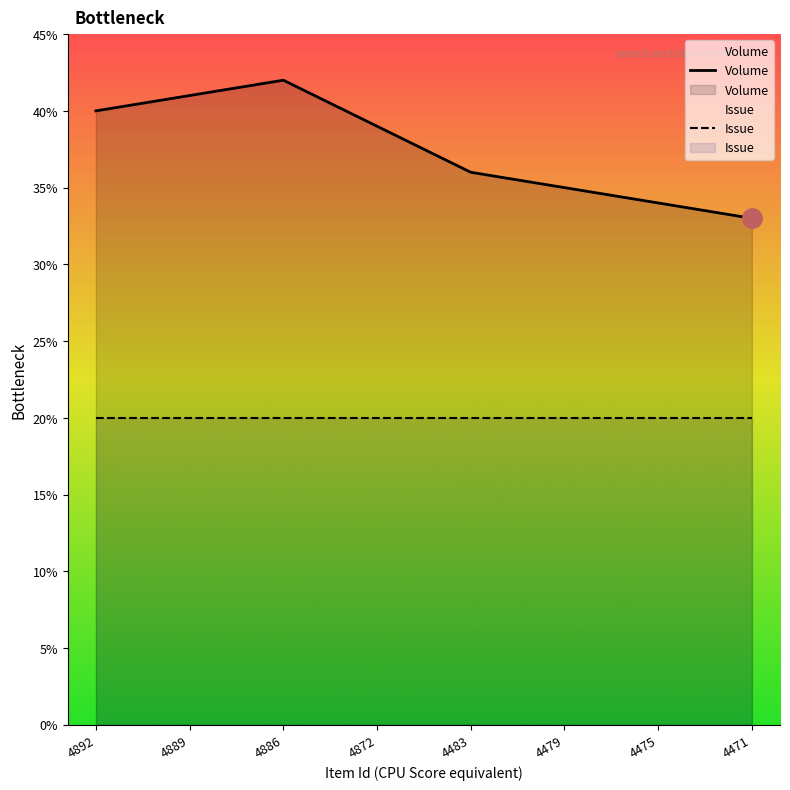

Between 4475 and 4886, which is larger?

4886